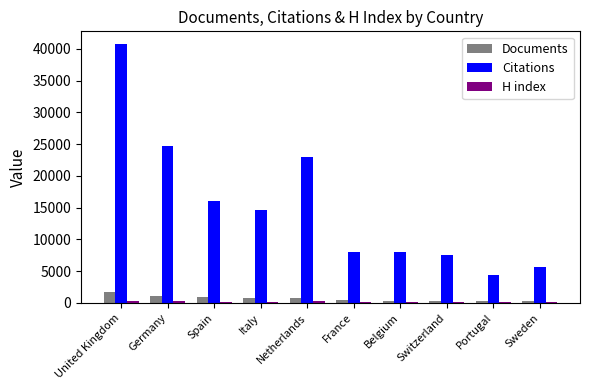

True or false: Citations has a value of 14578 at Italy.

True